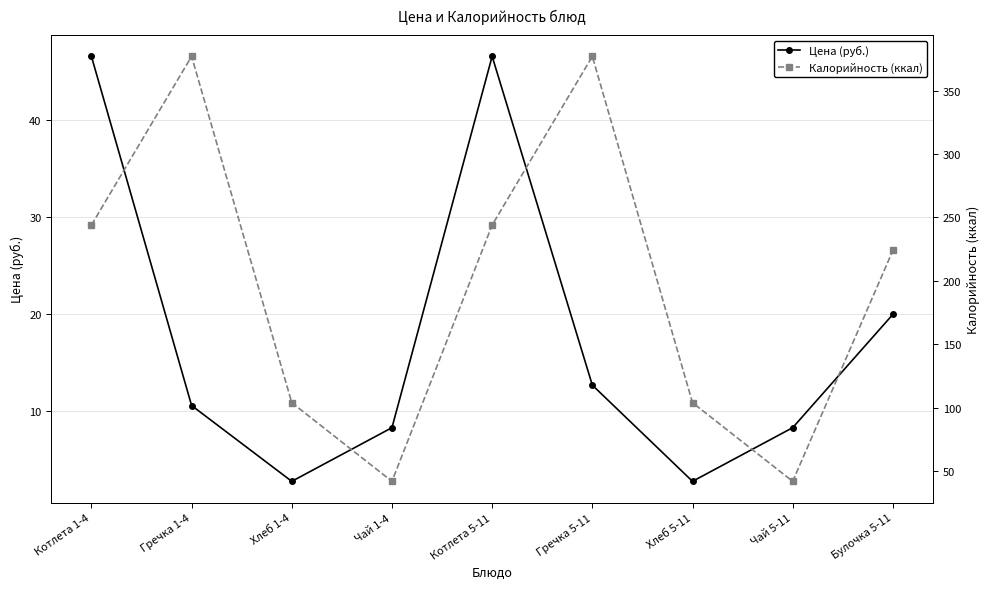

In Калорийность (ккал), how many points are higher than both neighbors (excluding endpoints)?

2